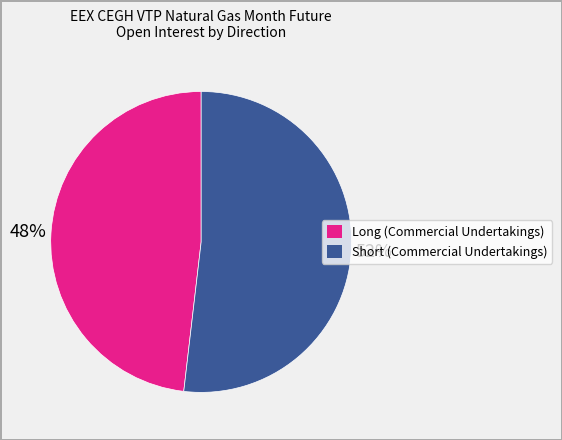

To the nearest percent, what is the difference between the largest and smallest slice percentages?

4%